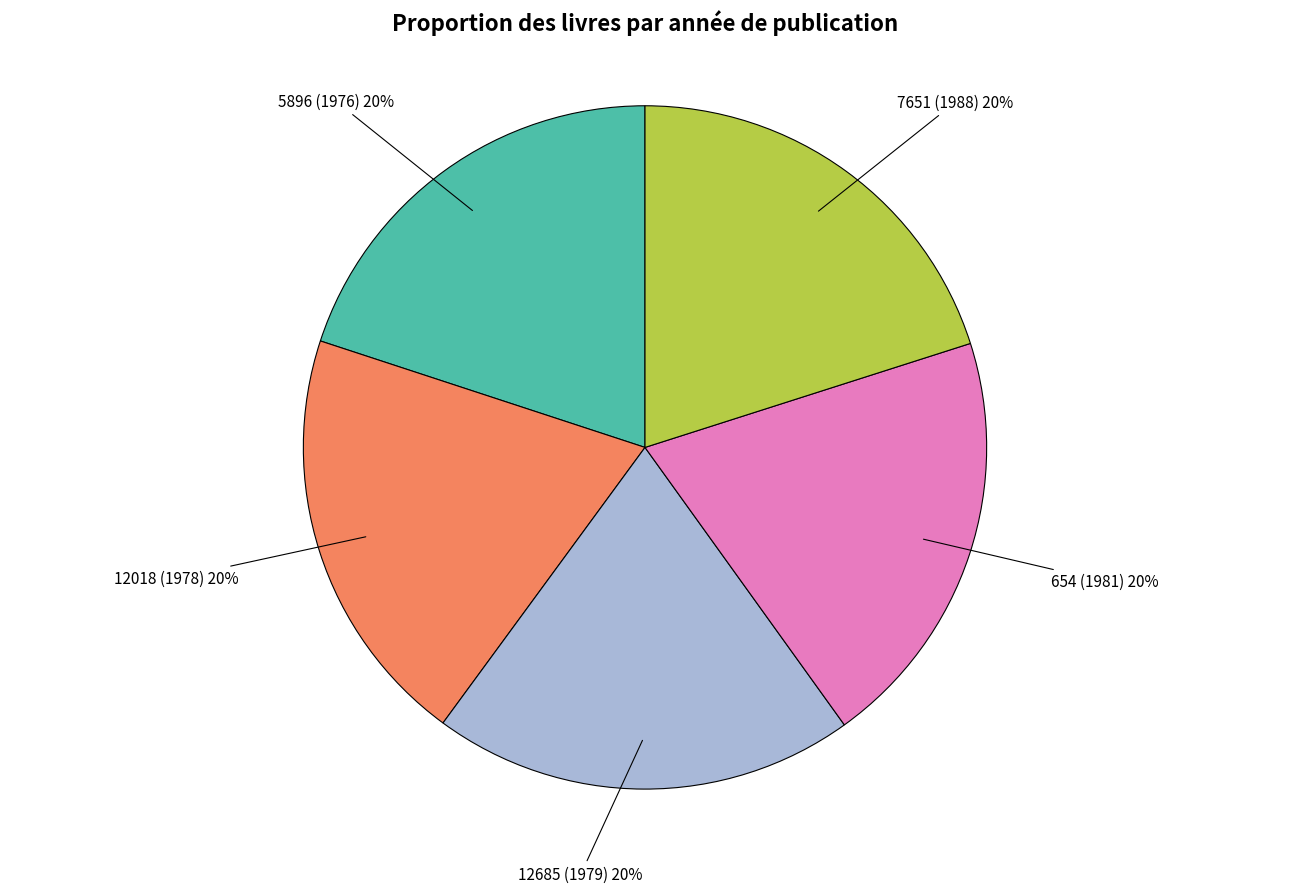

The 12018 (1978) slice represents 20% of the pie. True or false?

True